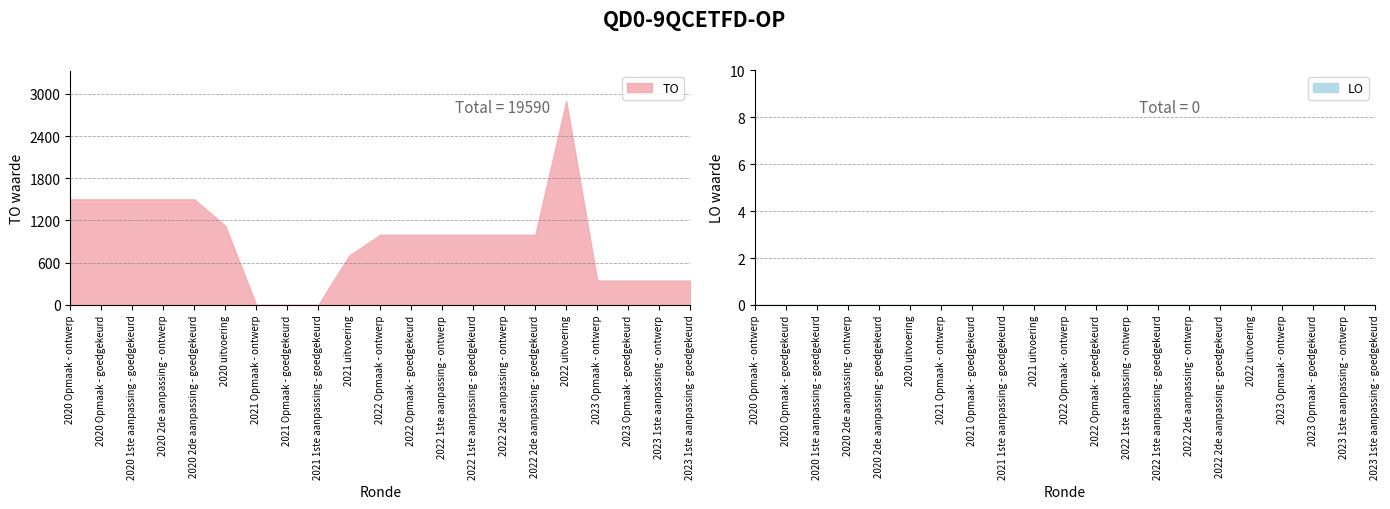

What position from the left is 2020 Opmaak - goedgekeurd?

2